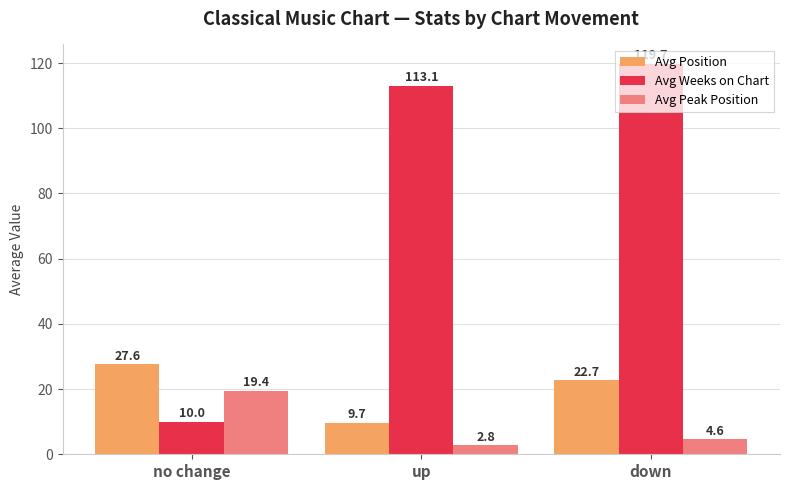

True or false: Avg Position has a value of 22.7 at down.

True